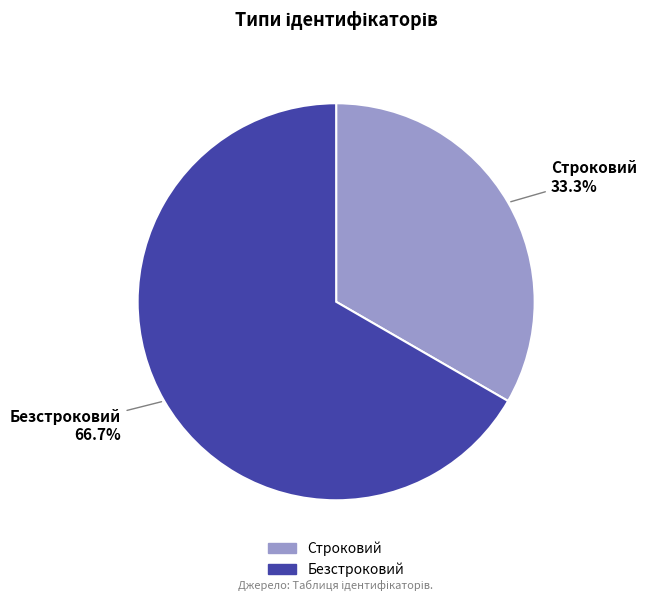

To the nearest percent, what is the difference between the Строковий and Безстроковий slice percentages?

33%